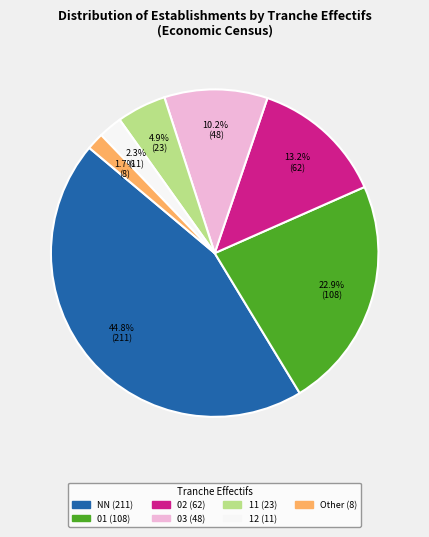

Which slice is the largest?

NN